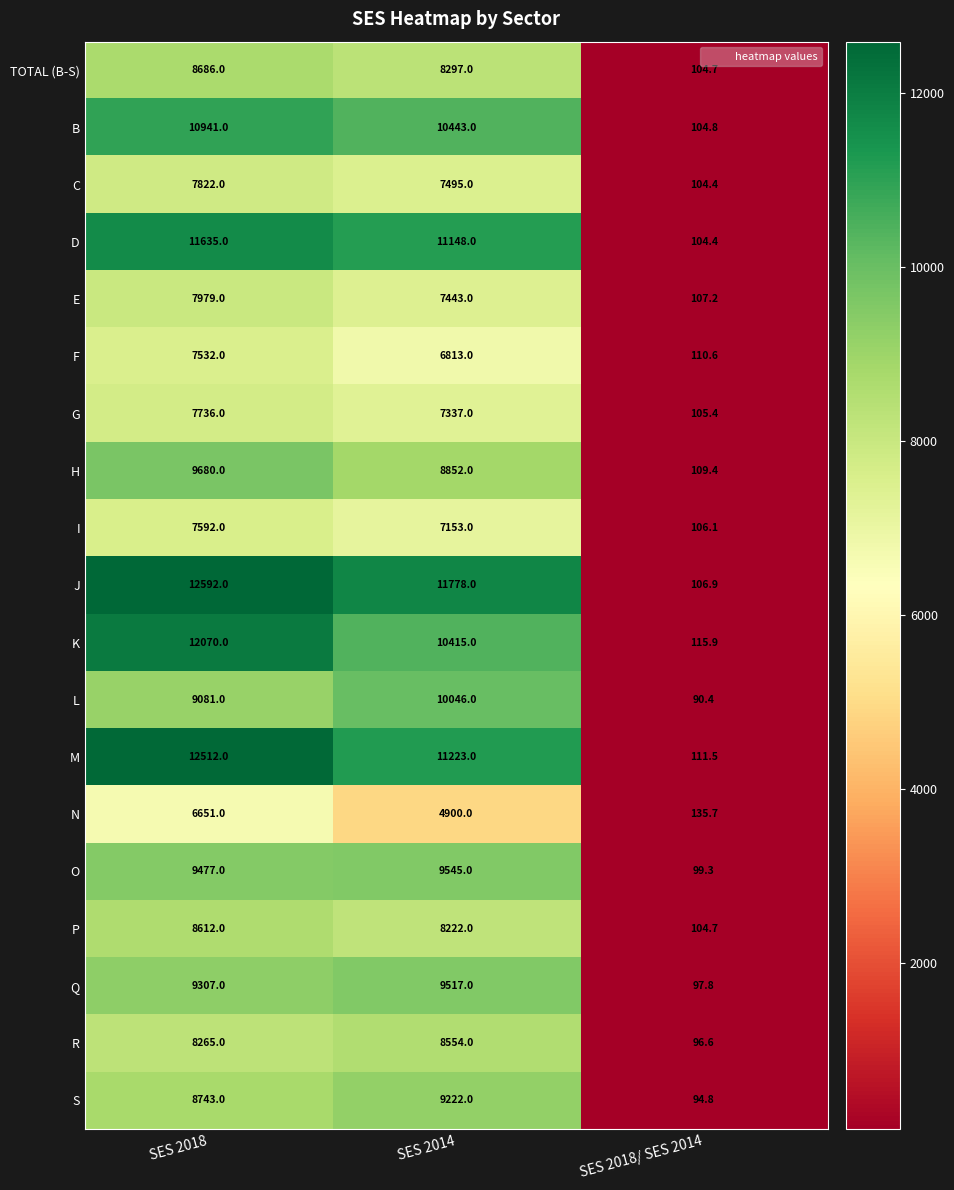

Where is D nearest to the value 5869?

SES 2014